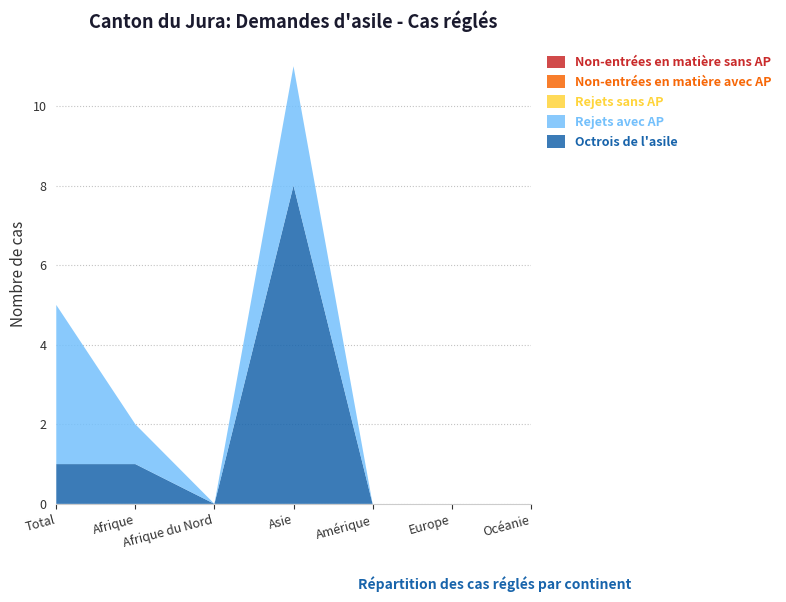

Reading left to right, list all the values displayed in this chart.

Octrois de l'asile: 1	1	0	8	0	0	0
Rejets avec AP: 4	1	0	3	0	0	0
Rejets sans AP: 0	0	0	0	0	0	0
Non-entrées en matière avec AP: 0	0	0	0	0	0	0
Non-entrées en matière sans AP: 0	0	0	0	0	0	0